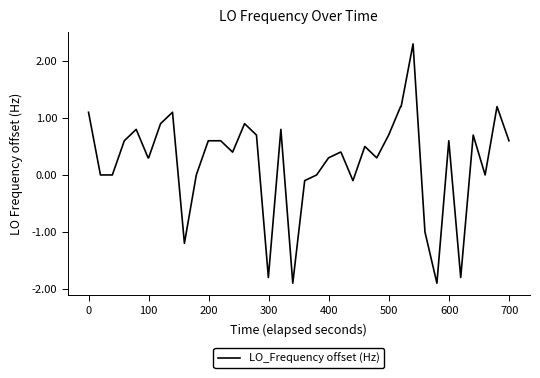

What is the maximum value shown in the chart?

2.3